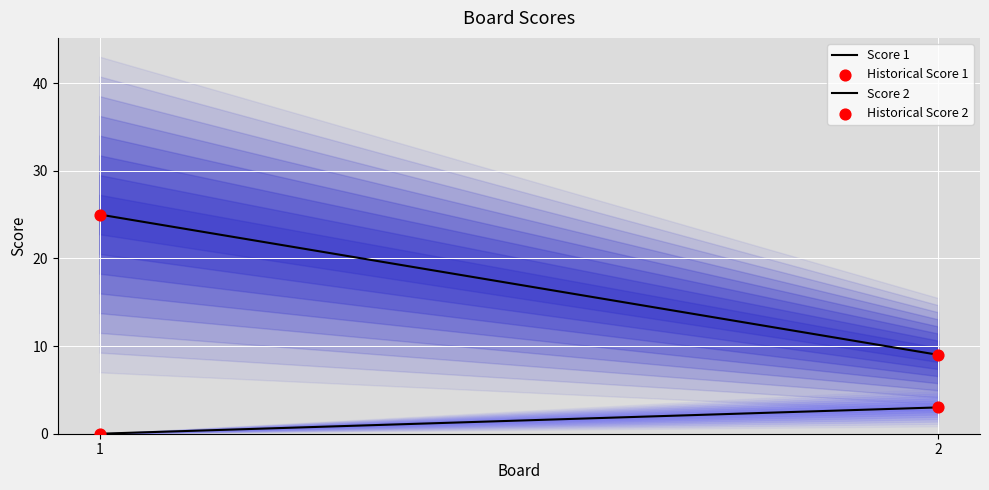

Which series reaches the minimum Y coordinate?

Score 2